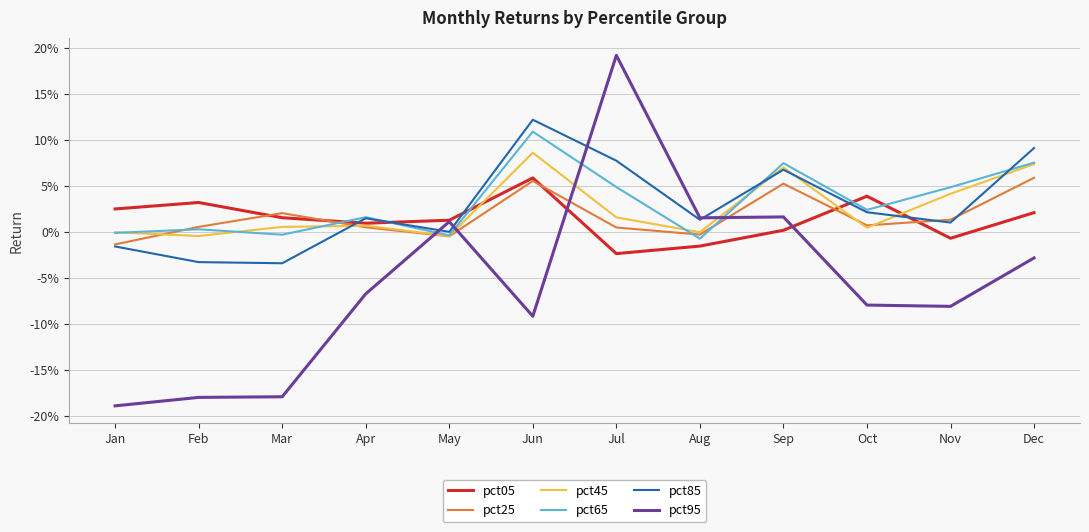

At which category does pct45 reach its first local valley?

Feb